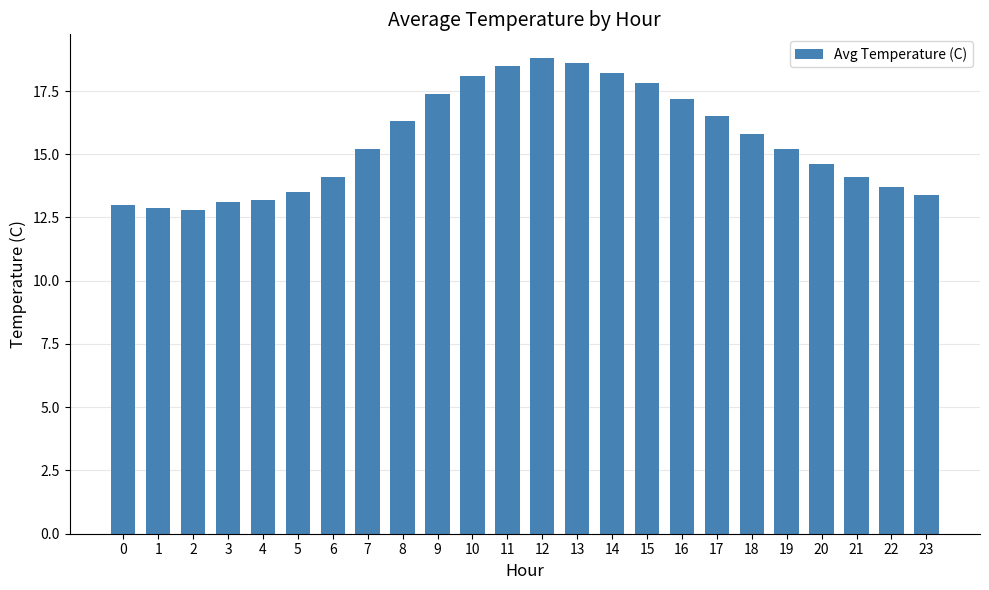

What is the greatest value displayed?

18.8